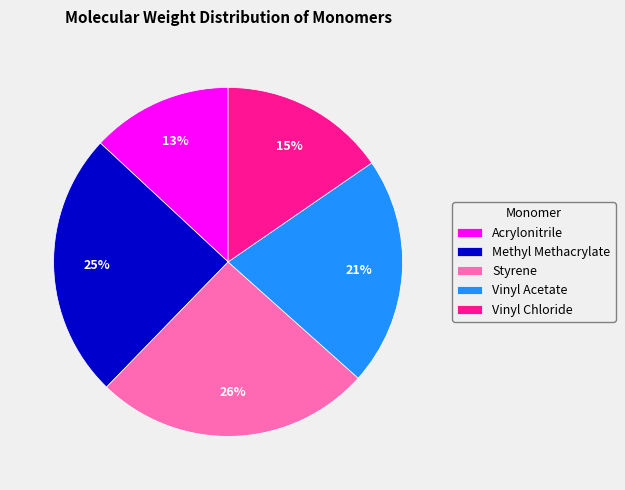

What is the largest slice in the pie chart?

Styrene